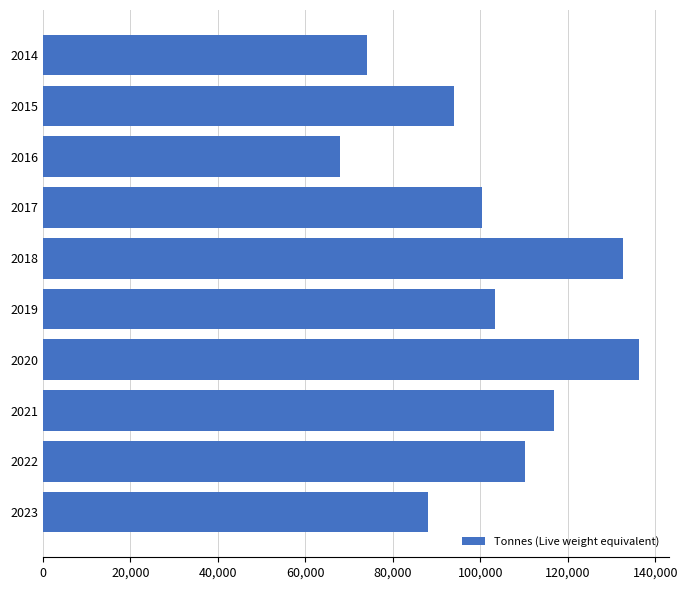

What is the value of the 6th bar from the top?

103386